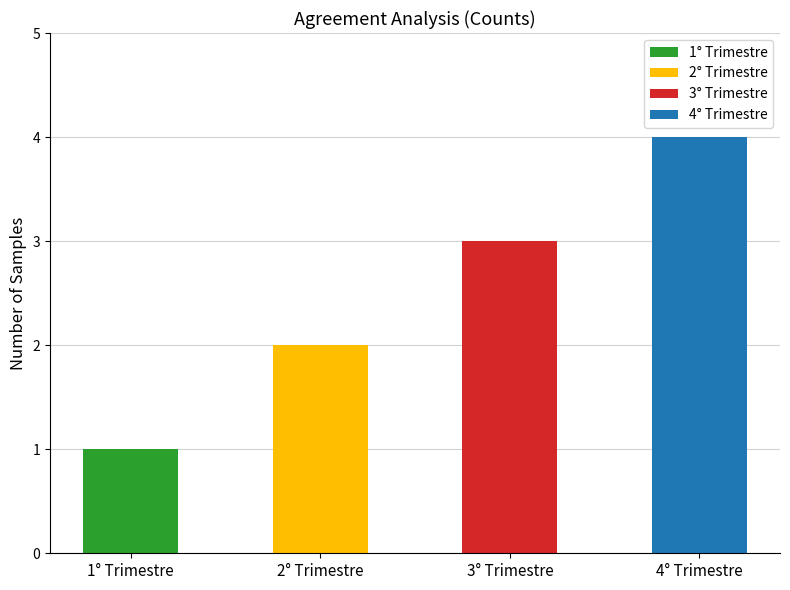

List the labels in order of value, largest first.

4° Trimestre, 3° Trimestre, 2° Trimestre, 1° Trimestre